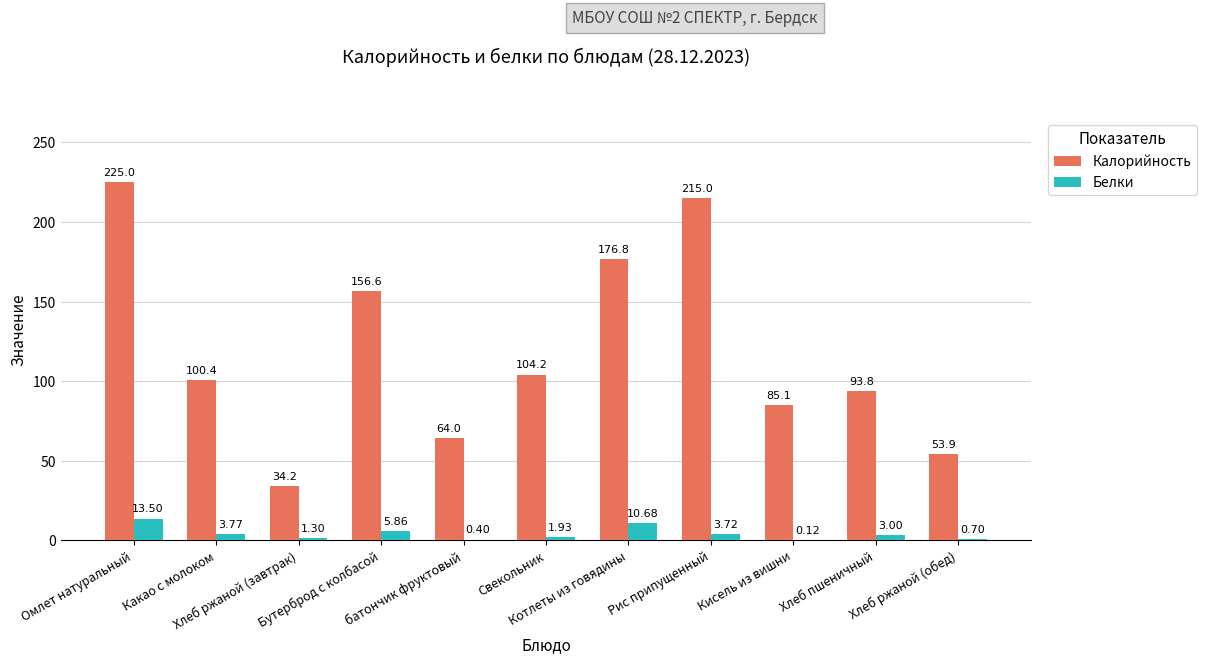

What is the sum of all Белки values?

45.0